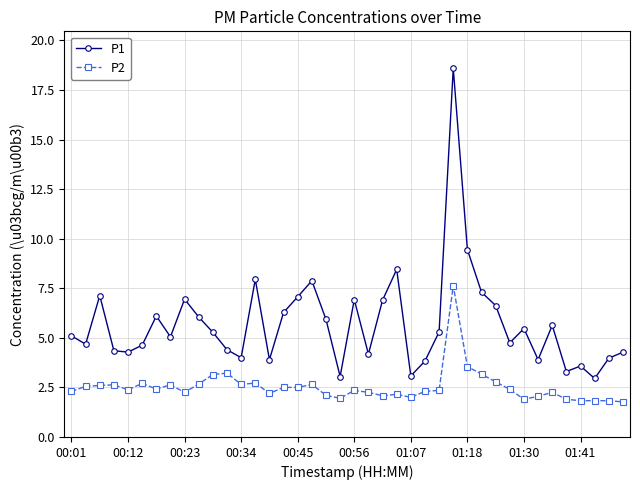

How many categories are shown in the chart?

40